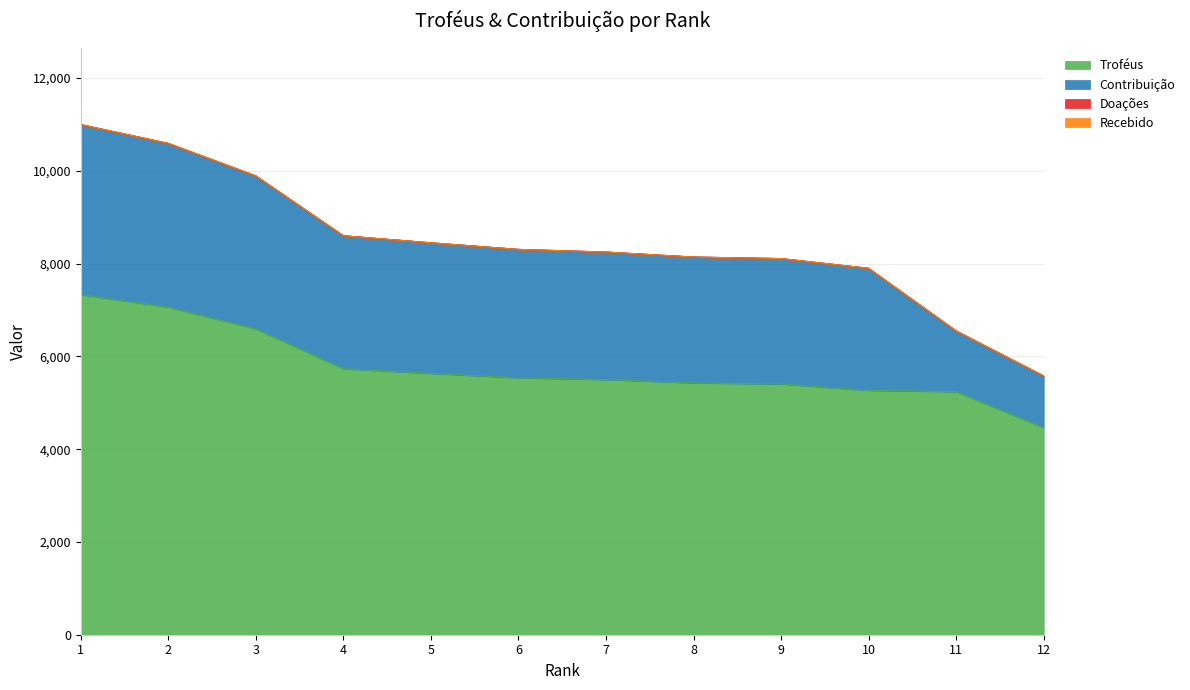

What is the average value of the Troféus series?

5766